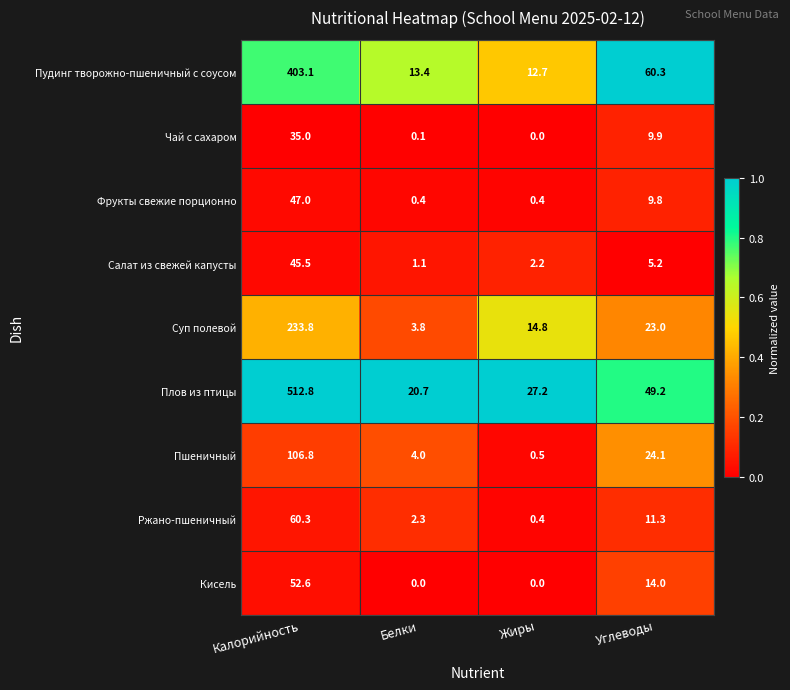

Which series changed the most between Калорийность and Углеводы?

Плов из птицы